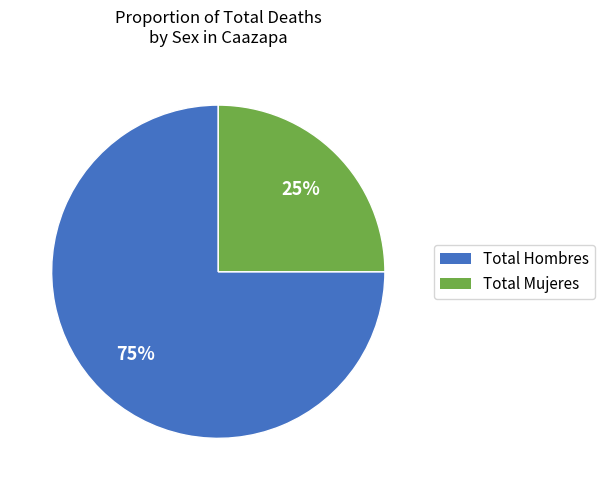

Do Total Mujeres and Total Hombres together represent more than half of the pie?

Yes